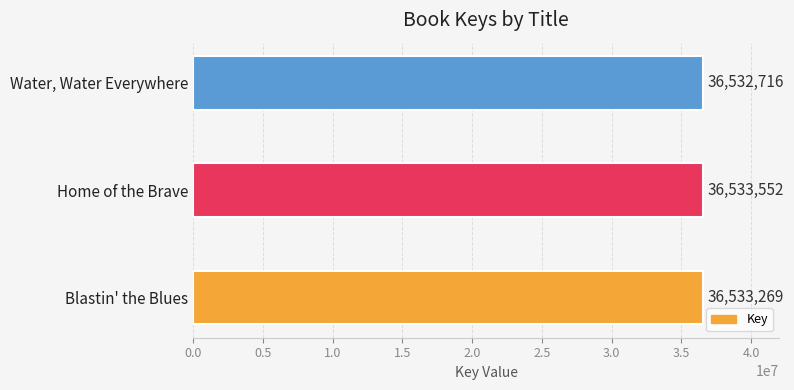

What is the ratio of the value at Blastin' the Blues to the value at Water, Water Everywhere?

1.0